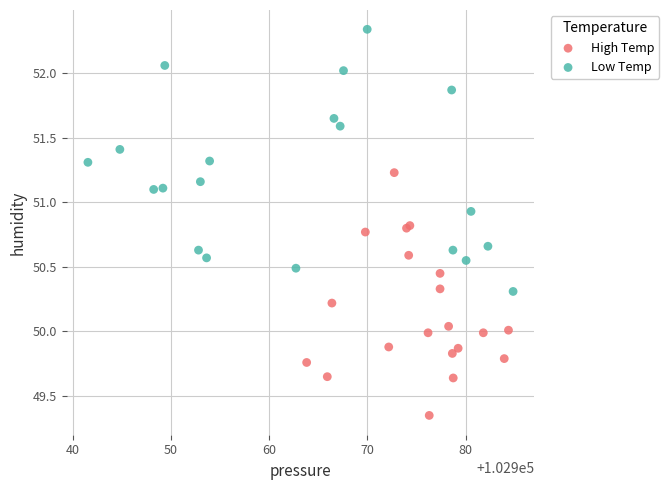

Which series contains the highest Y value?

Low Temp